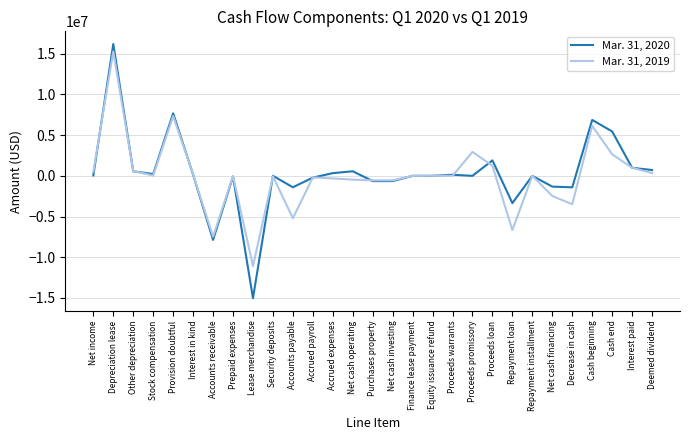

Where is the first local minimum for Mar. 31, 2020?

Stock compensation